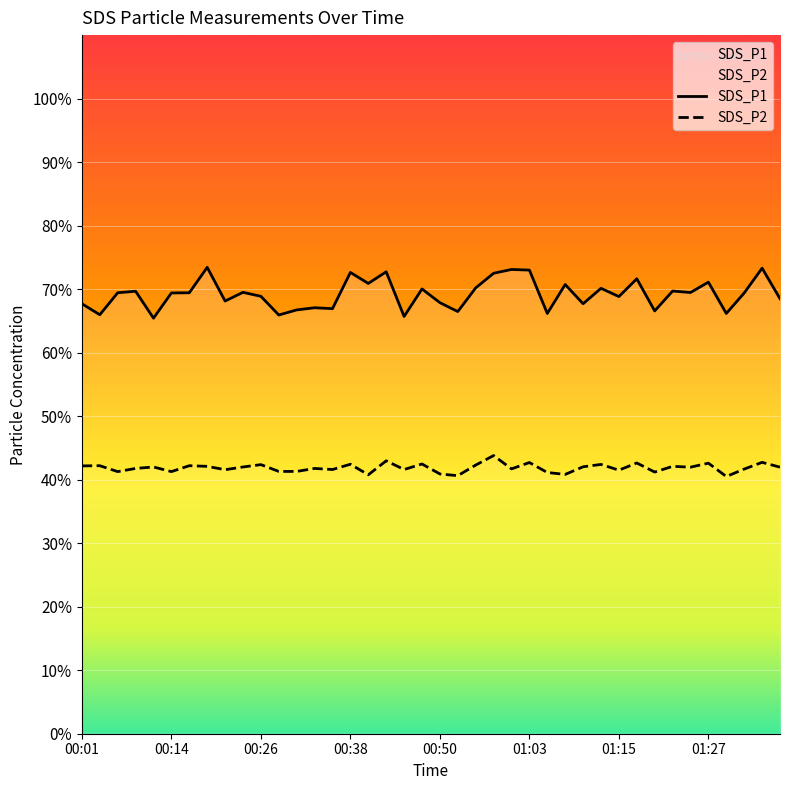

What is the difference between the SDS_P2 values at 00:21 and 00:14?

0.3